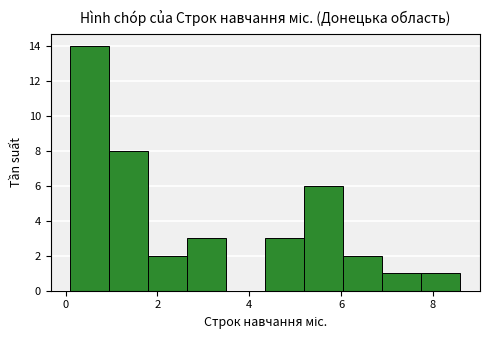

Reading left to right, transcribe this chart: for each bar, give the range it covers on the x-axis and its height. Neither the bar edges nor the heights are printed on the chart, so give them approximately, as read against the axes.

0.10 to 0.95: 14
0.95 to 1.80: 8
1.80 to 2.65: 2
2.65 to 3.50: 3
3.50 to 4.35: 0
4.35 to 5.20: 3
5.20 to 6.05: 6
6.05 to 6.90: 2
6.90 to 7.75: 1
7.75 to 8.60: 1